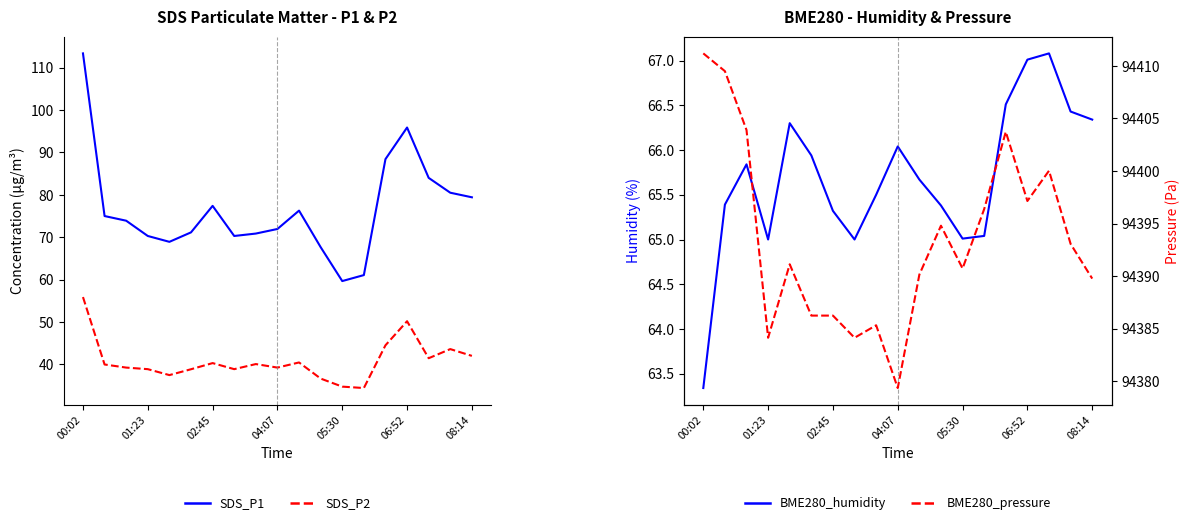

True or false: SDS_P2 has more than 2 points higher than both neighbors.

True